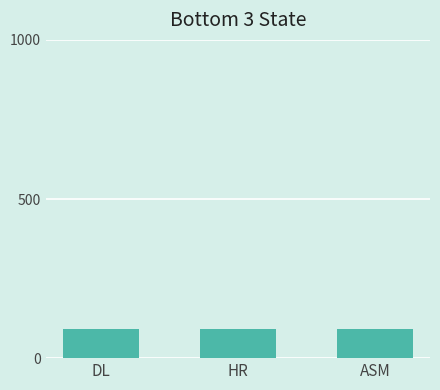

What is the label of the 2nd bar from the left?

HR